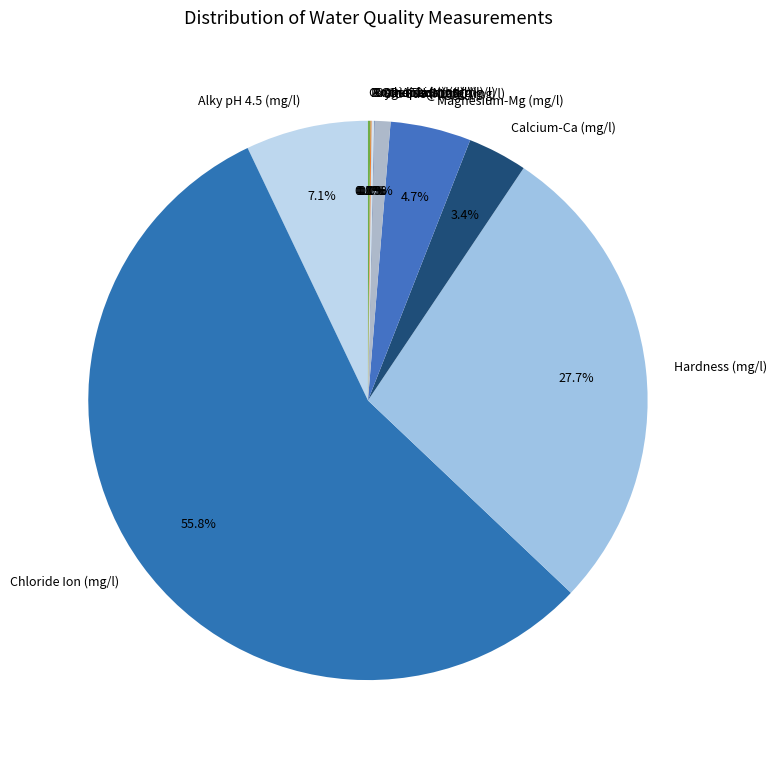

Is there any slice that represents more than half of the pie?

Yes